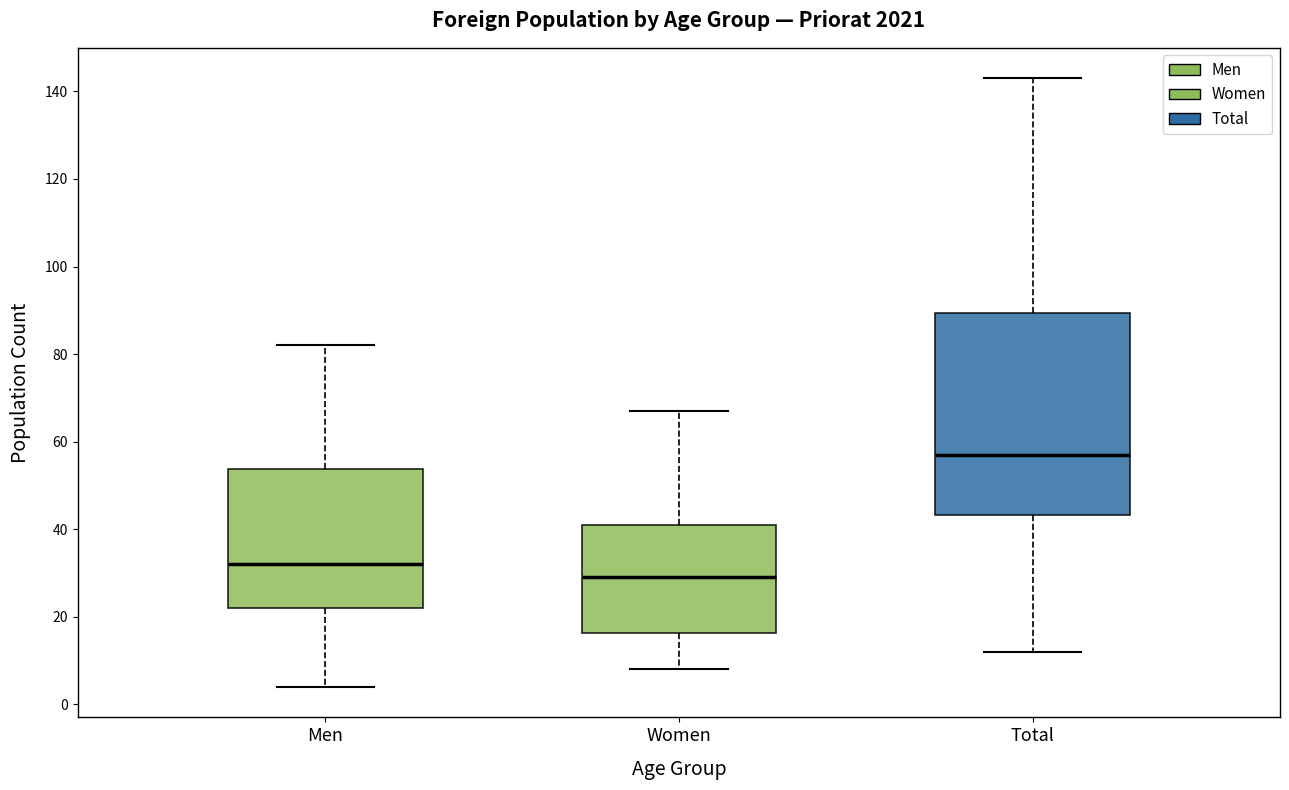

Where does the lower whisker of the box for Women end on the y-axis? The values are not printed on the chart, so give them approximately, as read against the axis.

8